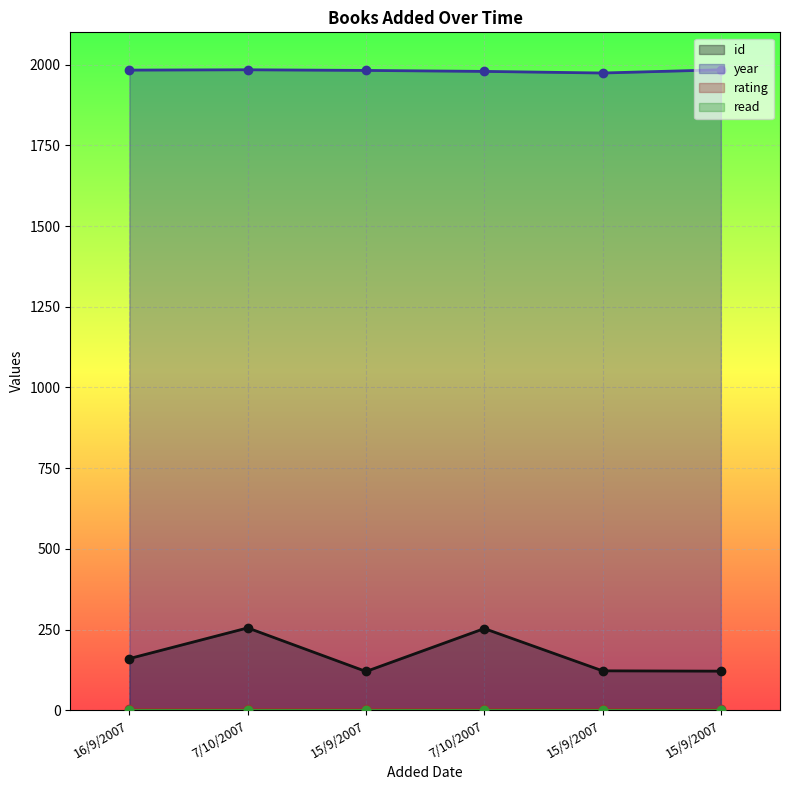

Which category has the lowest value across all series?

15/9/2007